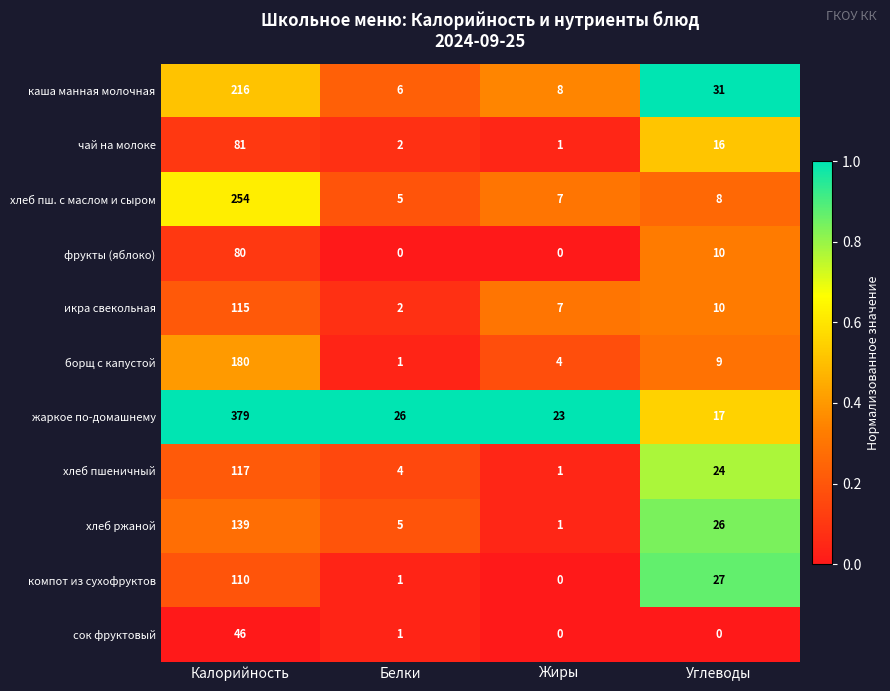

What is the difference between the каша манная молочная values at Жиры and Углеводы?

23